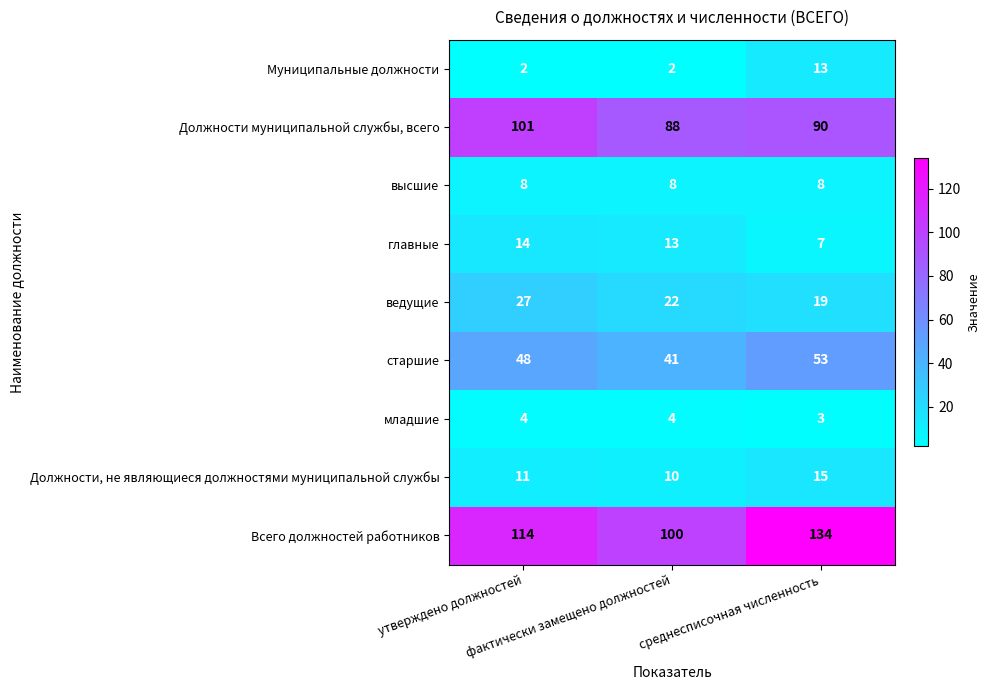

What is the lowest value of the ведущие series?

19